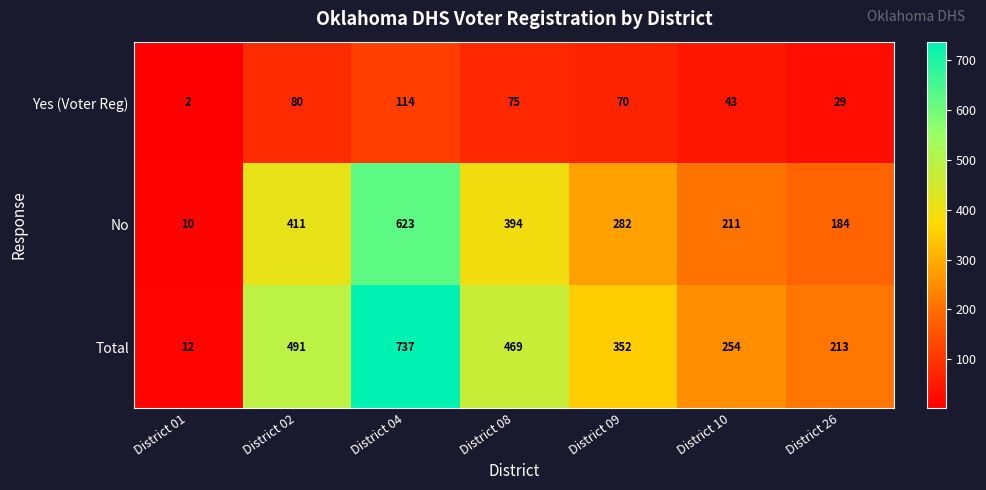

At which category is the sum across all series the highest?

District 04